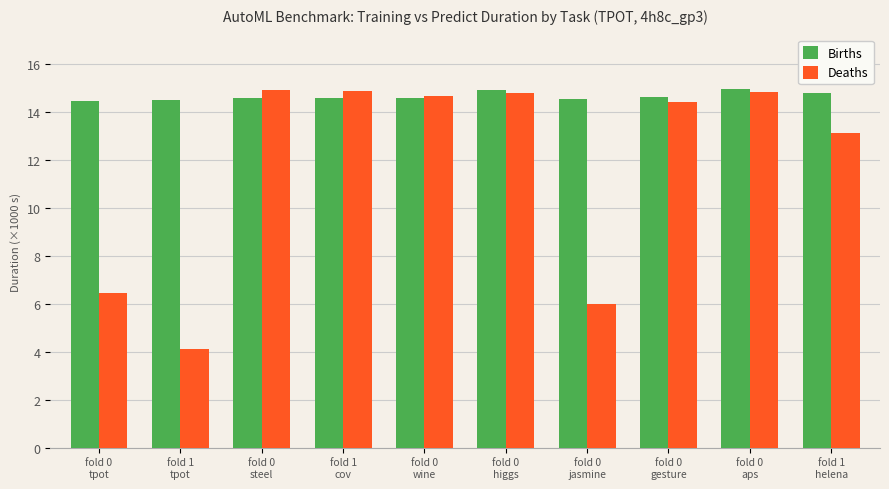

What is the smallest value displayed?

4.1